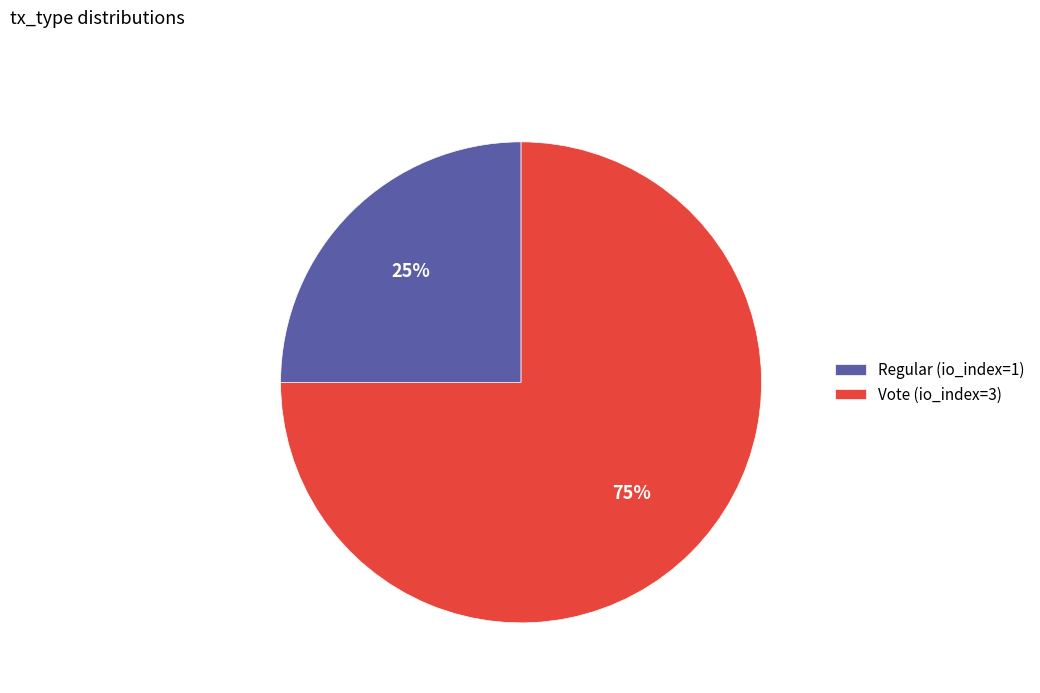

How many slices are in this pie chart?

2